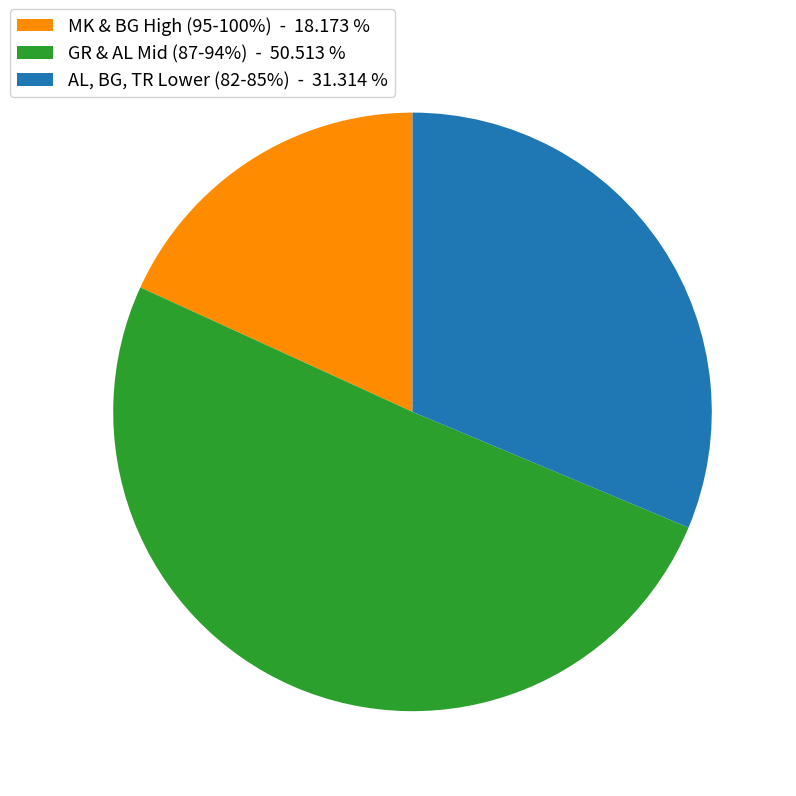

Does GR & AL Mid (87-94%) - 50.513 % represent more than half of the total?

Yes